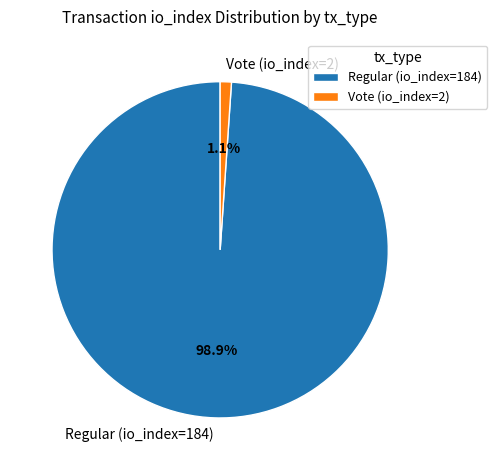

To the nearest percent, what percentage of the pie is Regular (io_index=184)?

99%